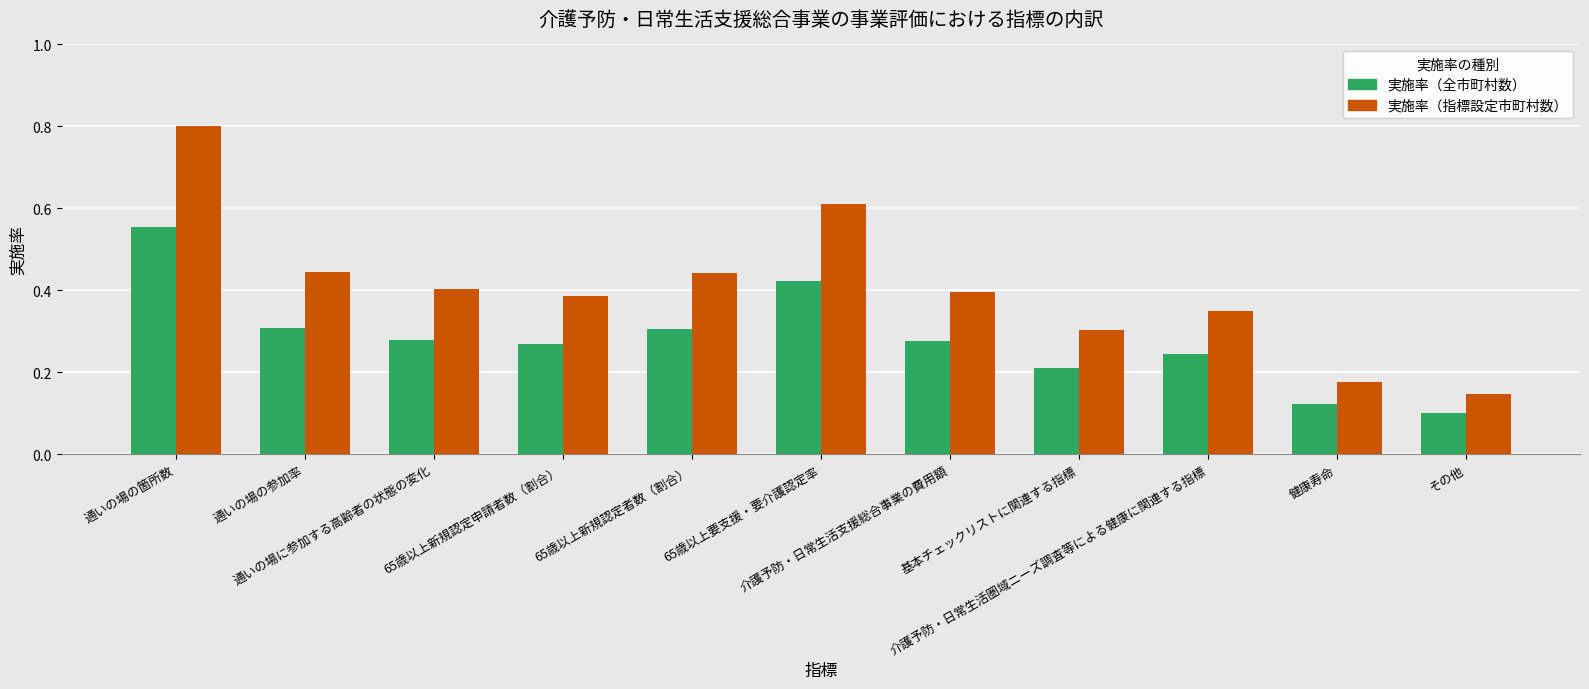

Rank the series by their maximum value, from lowest to highest.

実施率（全市町村数）, 実施率（指標設定市町村数）